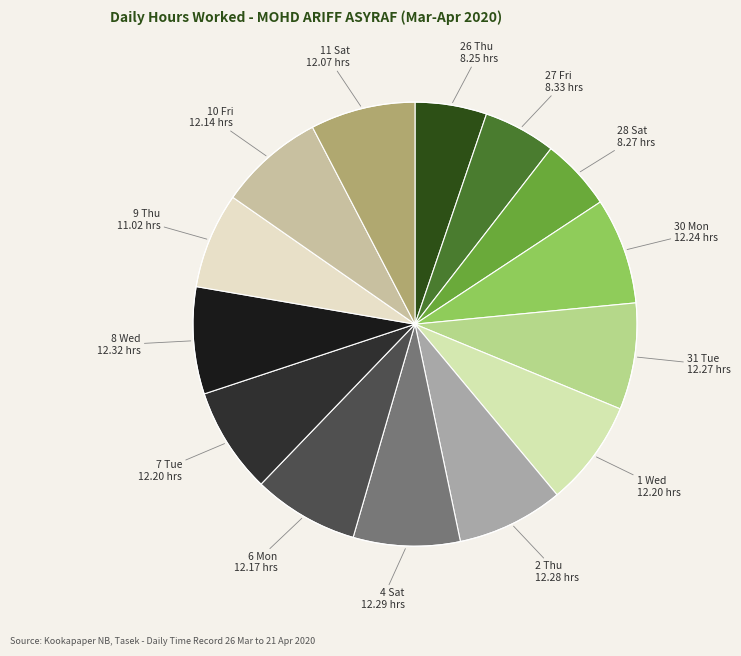

Does 8 Wed account for over 50% of the chart?

No